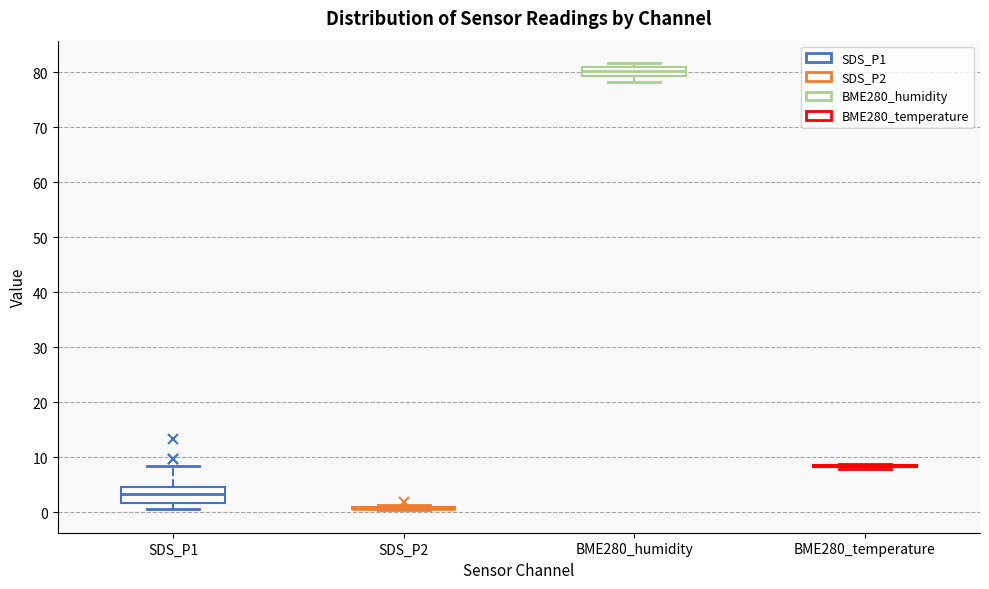

Reading left to right, read every box against the y-axis: the position of its median line, the range the box covers, and the ends of its whiskers. The values are not printed on the chart, so give them approximately, as read against the axis.

SDS_P1: median 3, box 2 to 5, whiskers 1 to 8
SDS_P2: box collapsed to a line at 1, whiskers 0 to 1
BME280_humidity: median 80, box 79 to 81, whiskers 78 to 82
BME280_temperature: box collapsed to a line at 8, whiskers 8 to 9